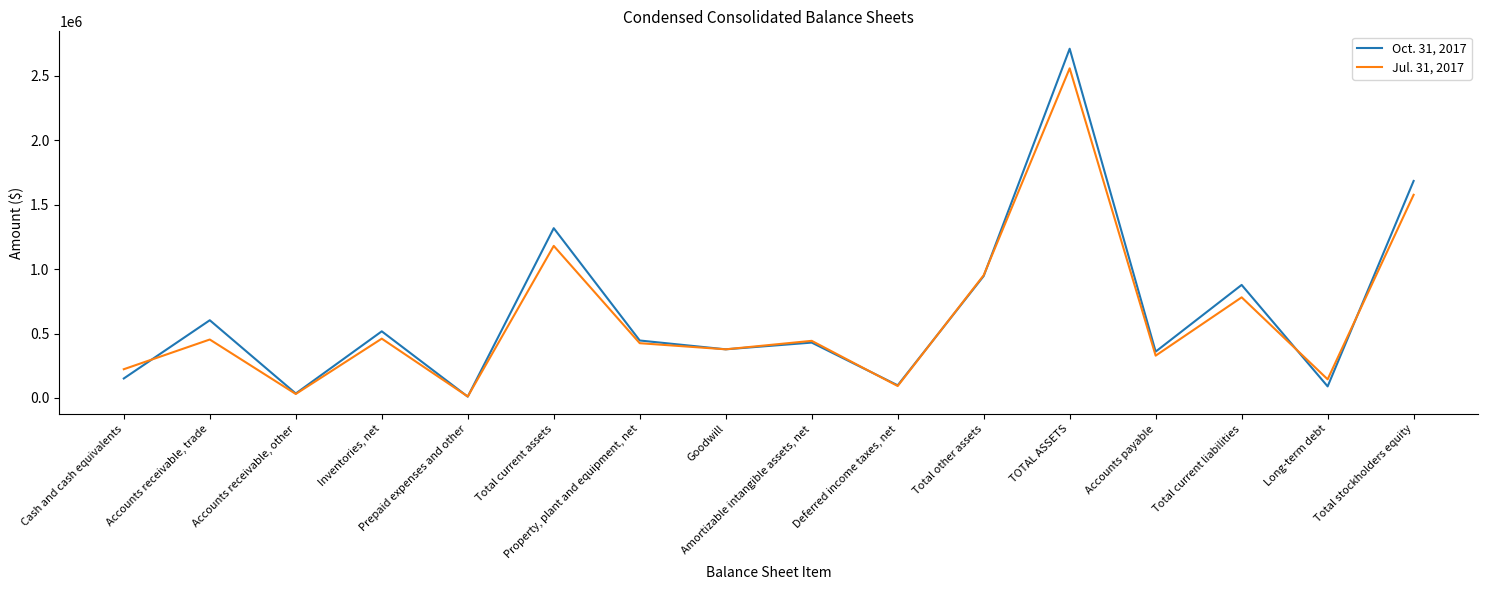

Which series has the largest range (max minus min)?

Oct. 31, 2017